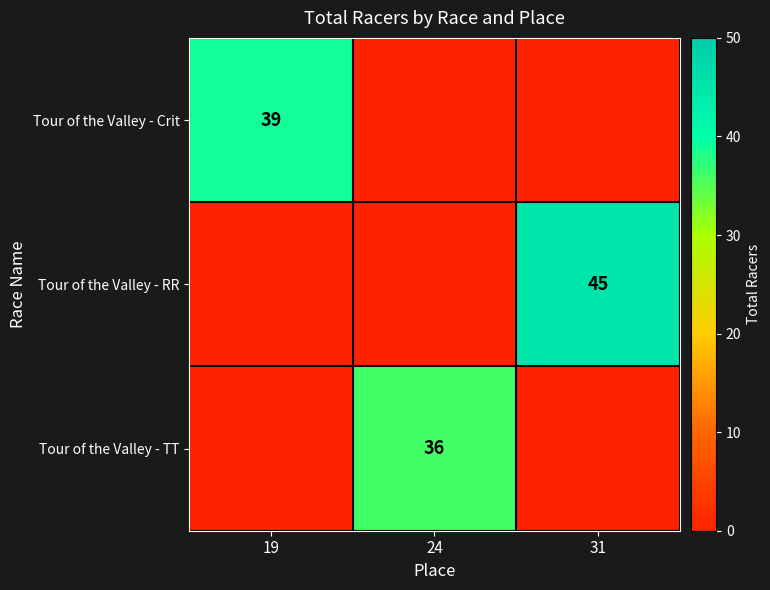

Is the value of Tour of the Valley - Crit at 19 greater than the value of Tour of the Valley - TT at 24?

Yes